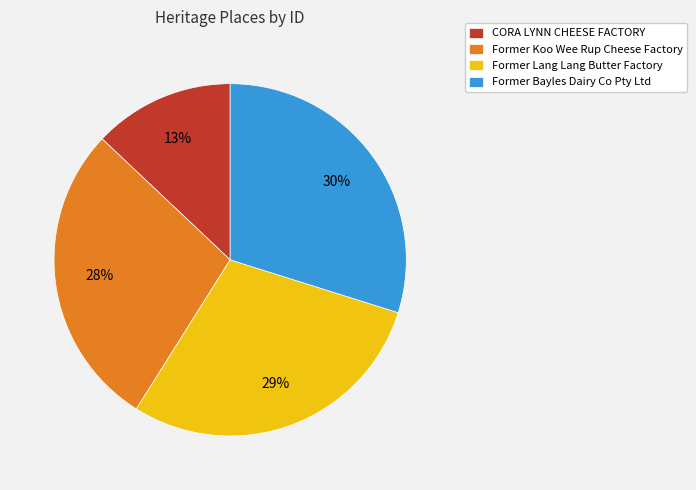

Combined, do Former Lang Lang Butter Factory and CORA LYNN CHEESE FACTORY account for over 50%?

No